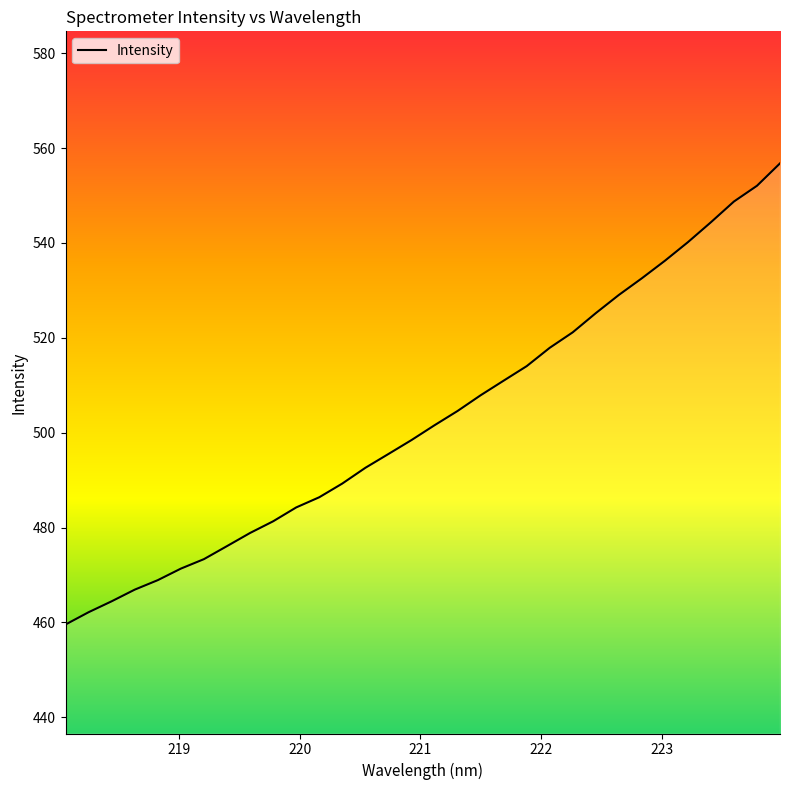

What is the smallest value displayed?

459.6